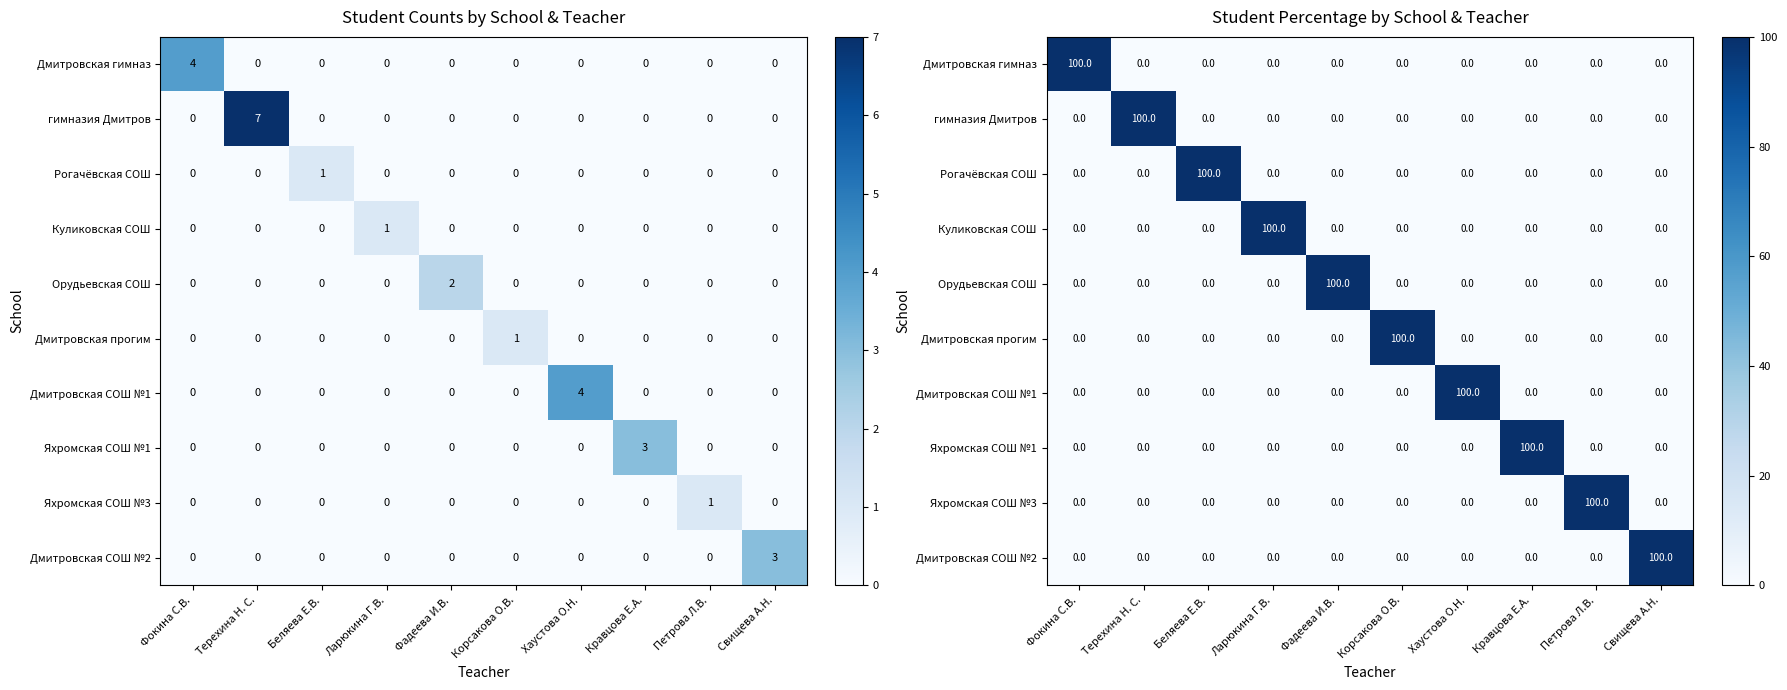

At which label does Дмитровская прогим reach its minimum?

Фокина С.В.